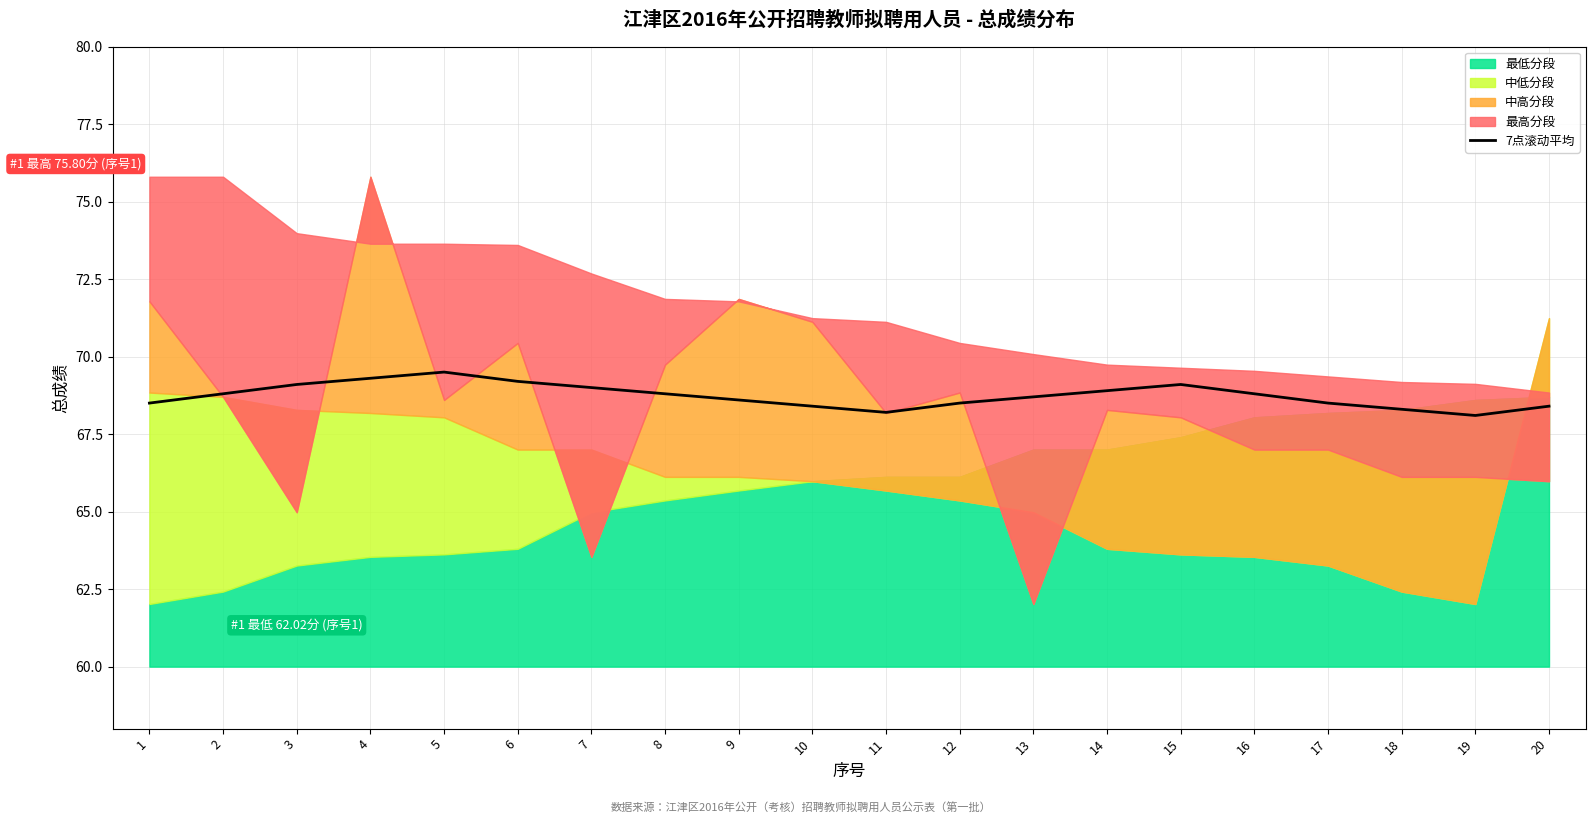

Approximately how many times larger is the value at 20 compared to 1?

1.0